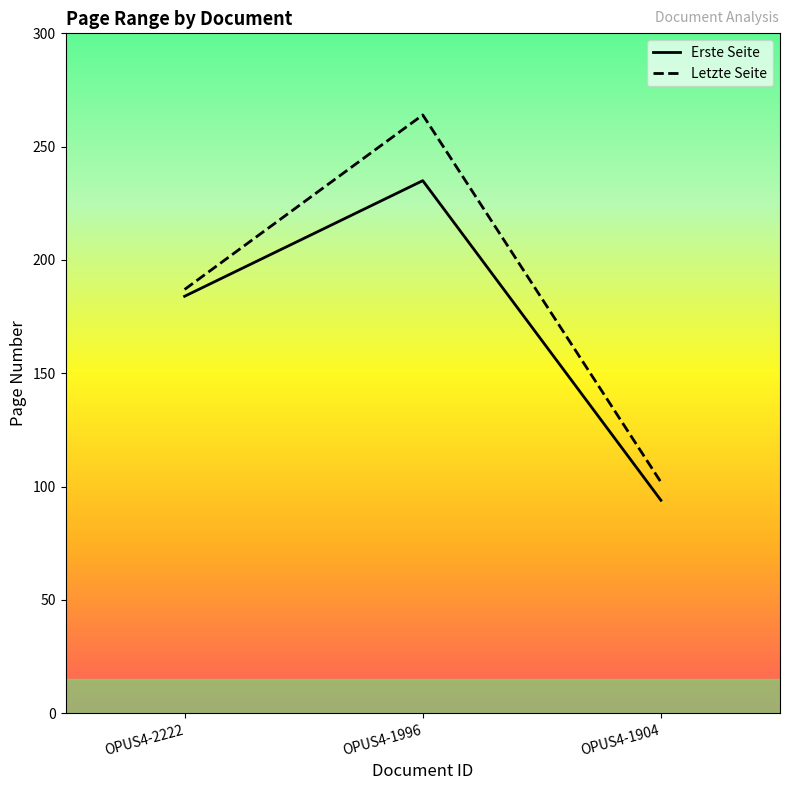

Between OPUS4-2222 and OPUS4-1904, which series saw the biggest shift?

Erste Seite